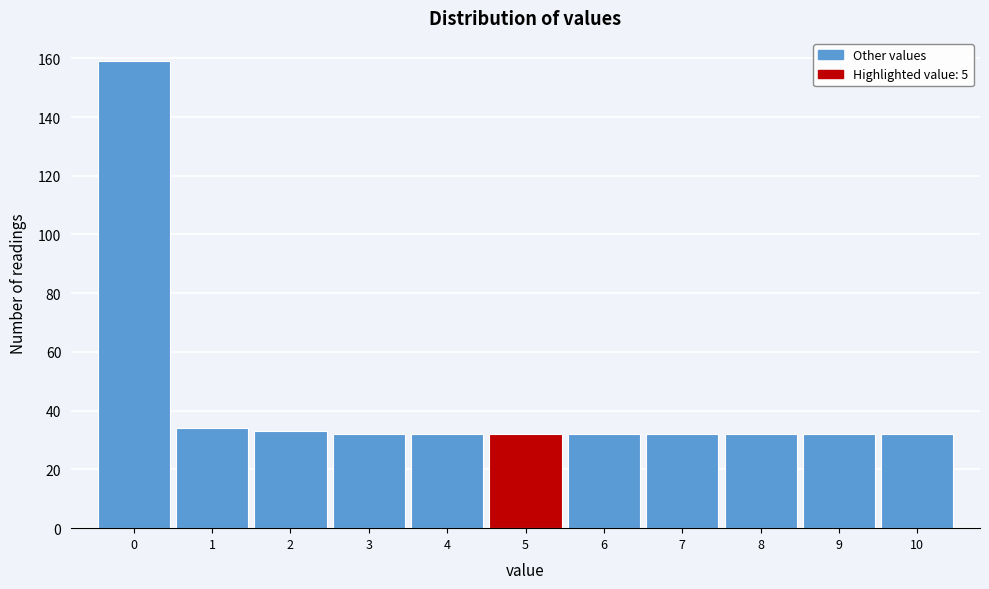

Which range on the x-axis has the tallest bar?

-0.5 to 0.5